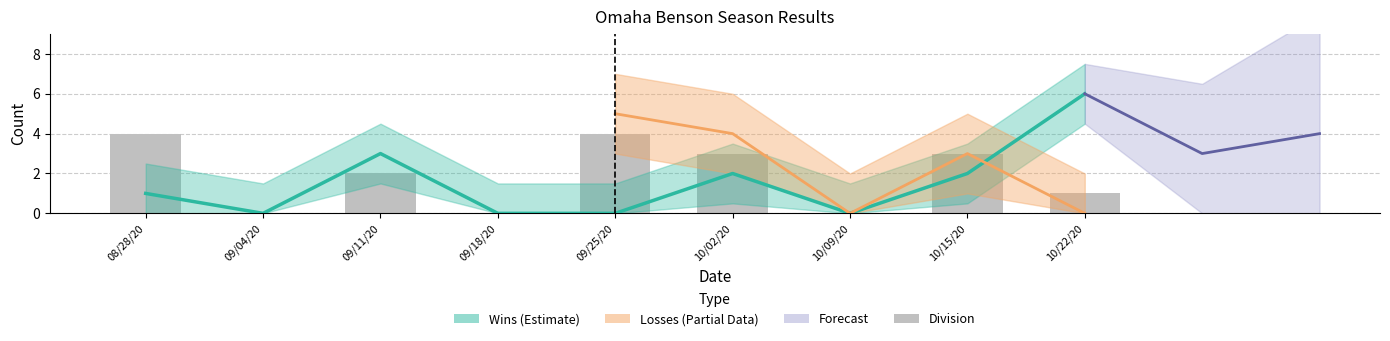

What is the sum of all Division values?

17